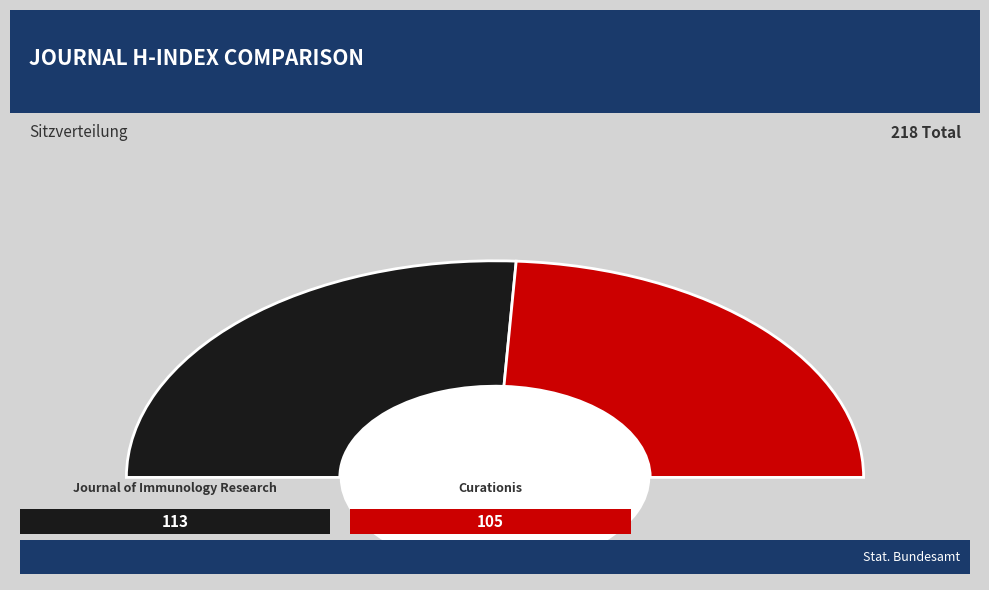

To the nearest percent, what is the average slice percentage?

50%